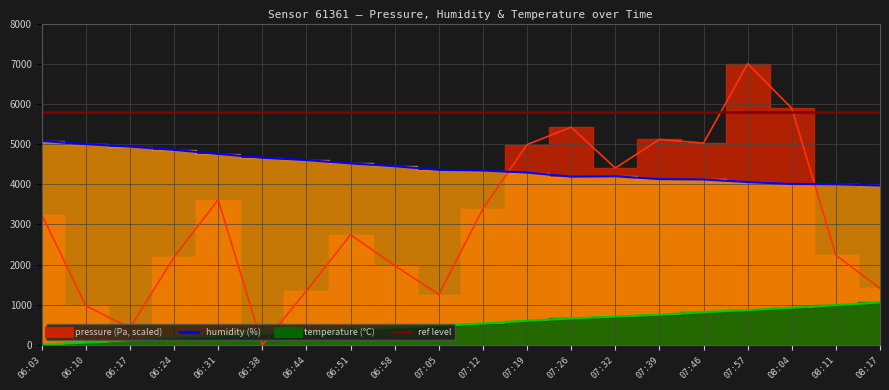

What is the difference between the second highest and second lowest values in the pressure series?

5468.2